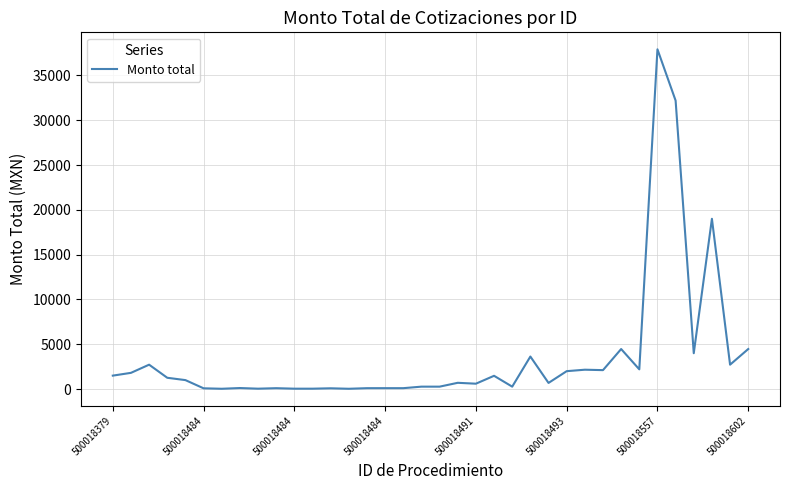

What is the maximum value shown in the chart?

37909.7